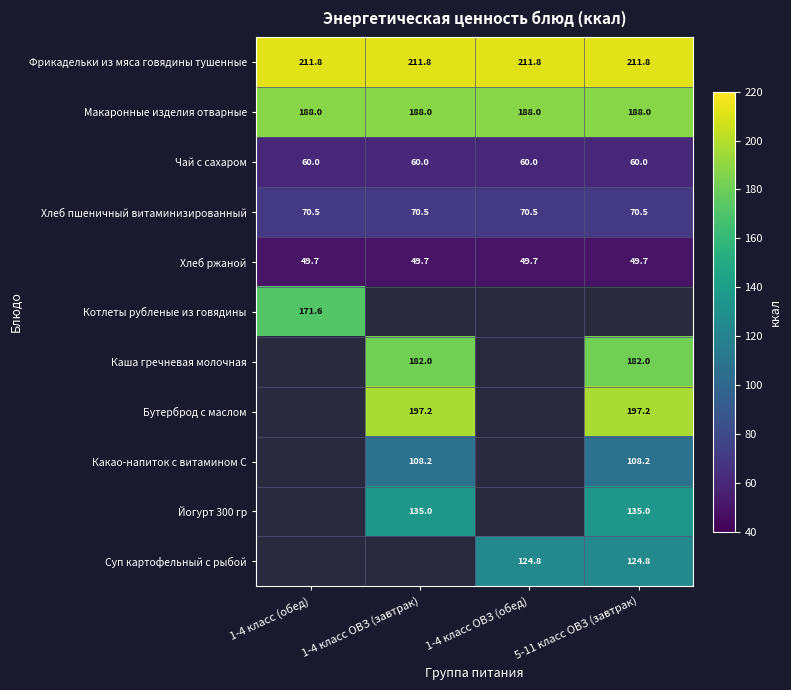

Where is Чай с сахаром nearest to the value 60?

1-4 класс (обед)